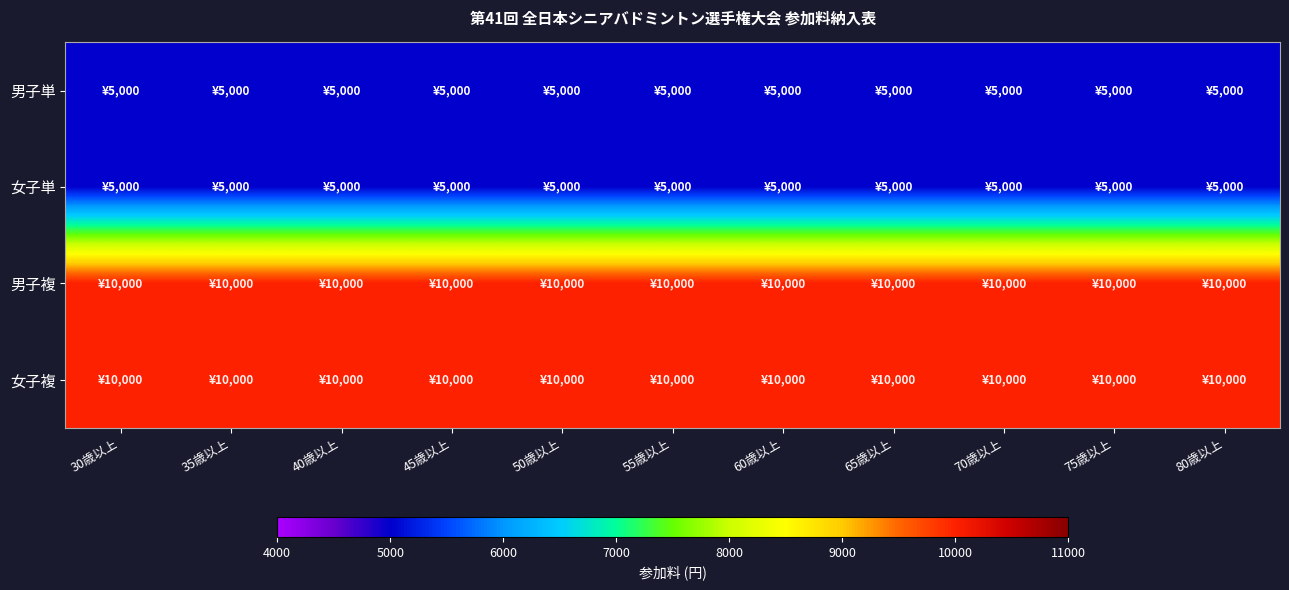

What is the difference between the highest and lowest values at 80歳以上?

5000